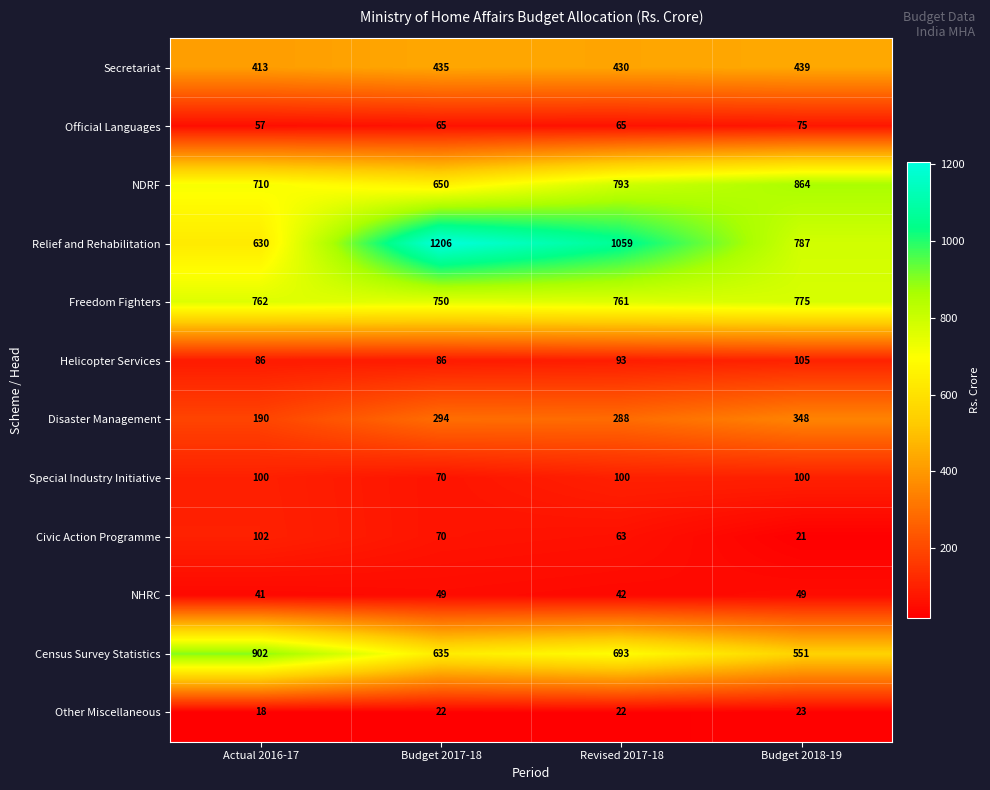

Count the number of data series in this chart.

12